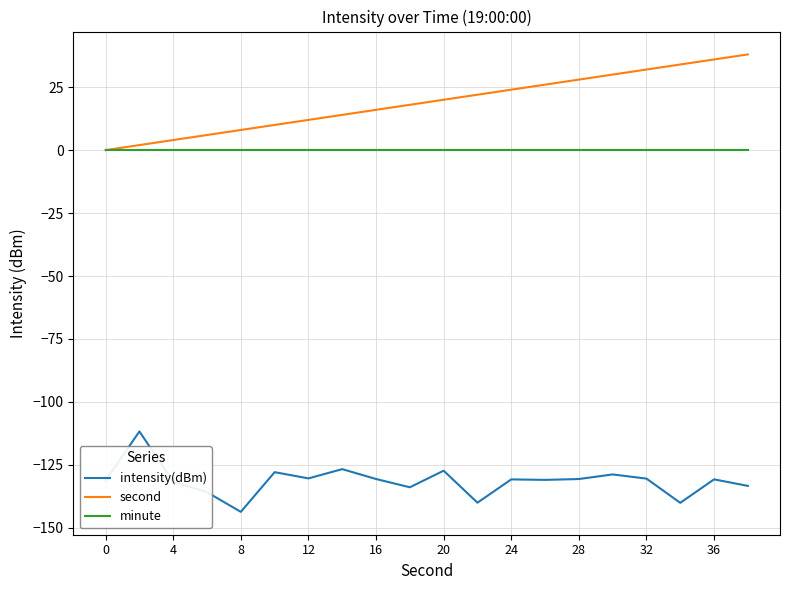

What are all the series names shown in the legend?

intensity(dBm), second, minute